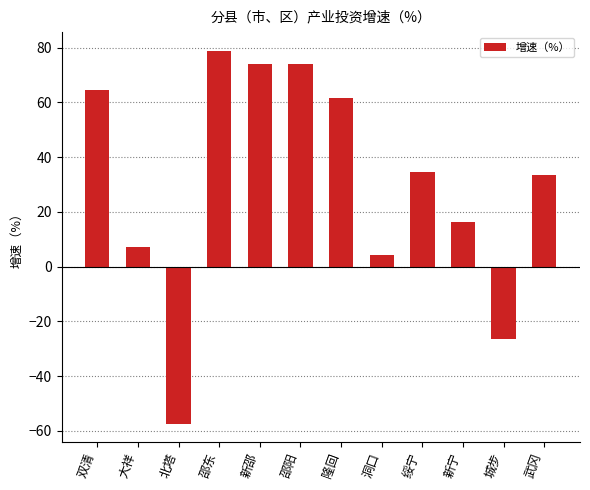

Count the number of categories in the chart.

12